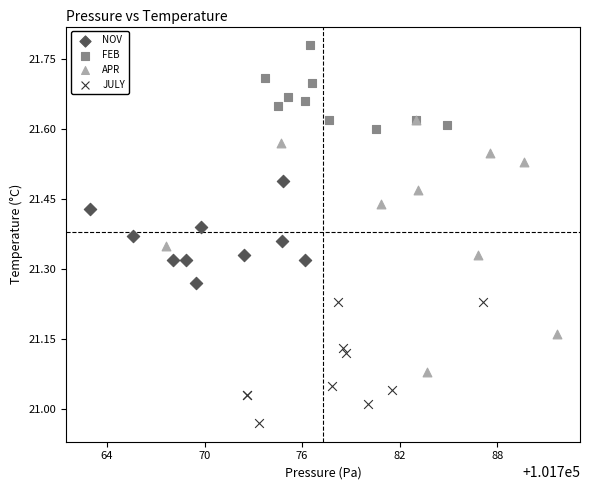

Which series contains the highest Y value?

FEB